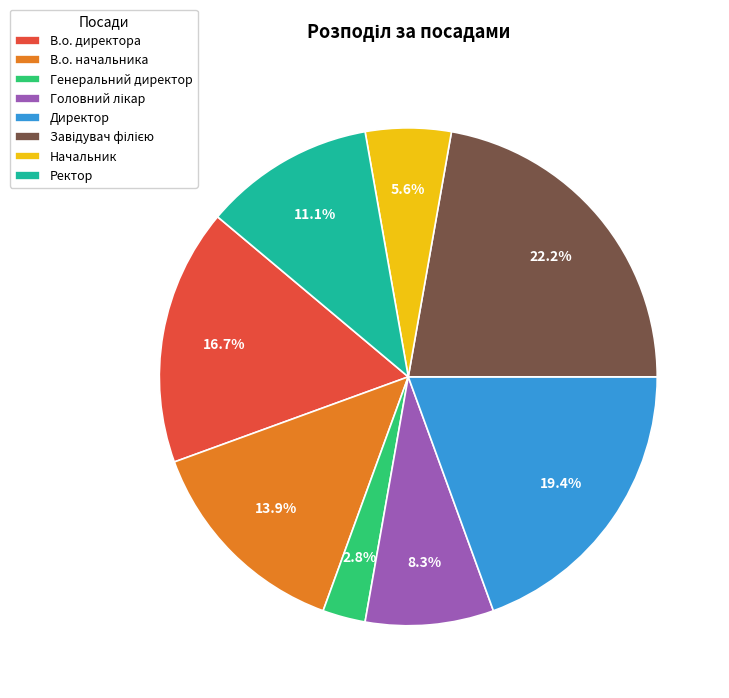

Count the number of slices in the pie.

8